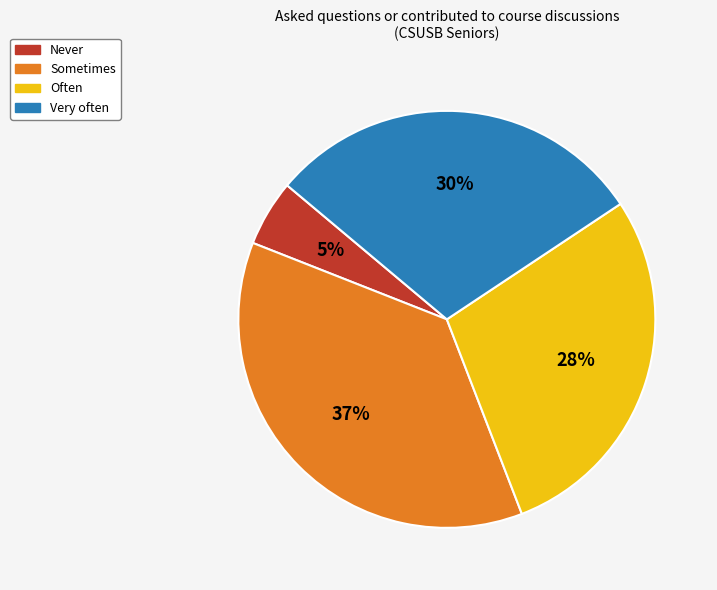

What is the ratio of the value at Sometimes to the value at Very often?

1.2